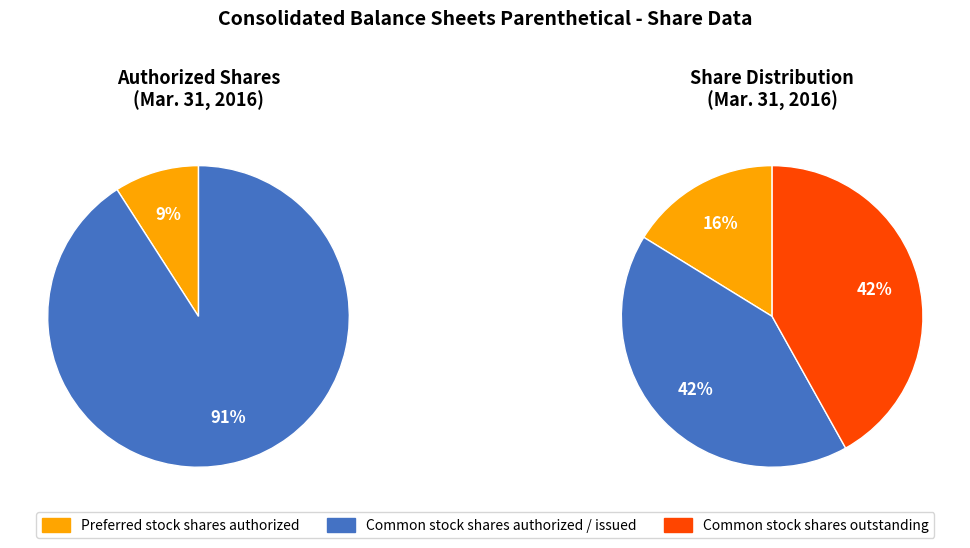

Is there any slice that represents more than half of the pie?

Yes